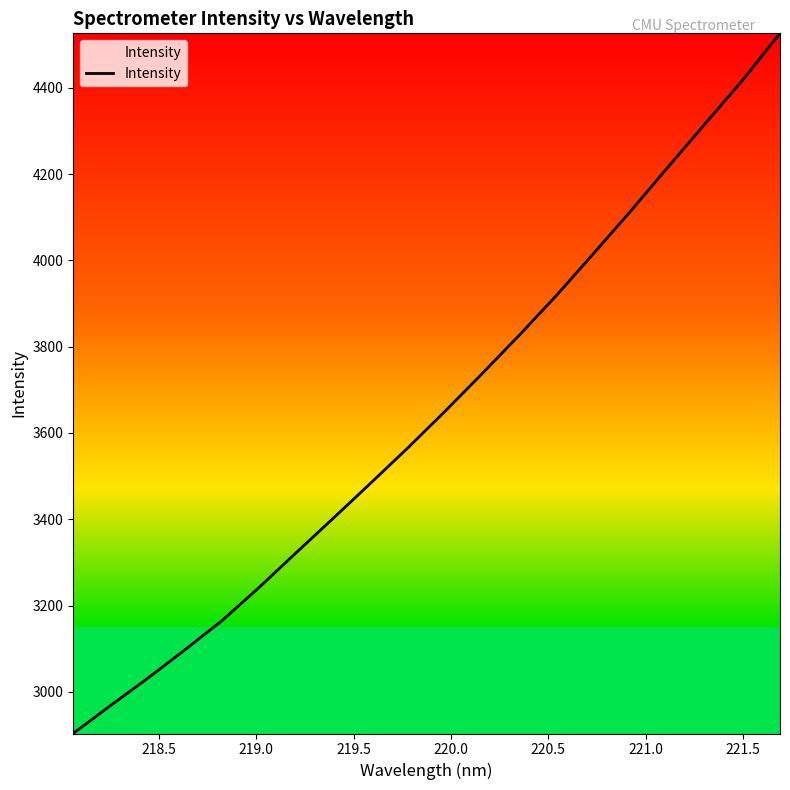

Reading left to right, what are all the values shown in this chart?

2903.4	2967.9	3031.2	3097.1	3165.0	3242.2	3323.1	3403.2	3484.2	3566.1	3650.9	3738.4	3827.6	3920.0	4017.3	4115.9	4217.6	4318.0	4418.3	4526.3